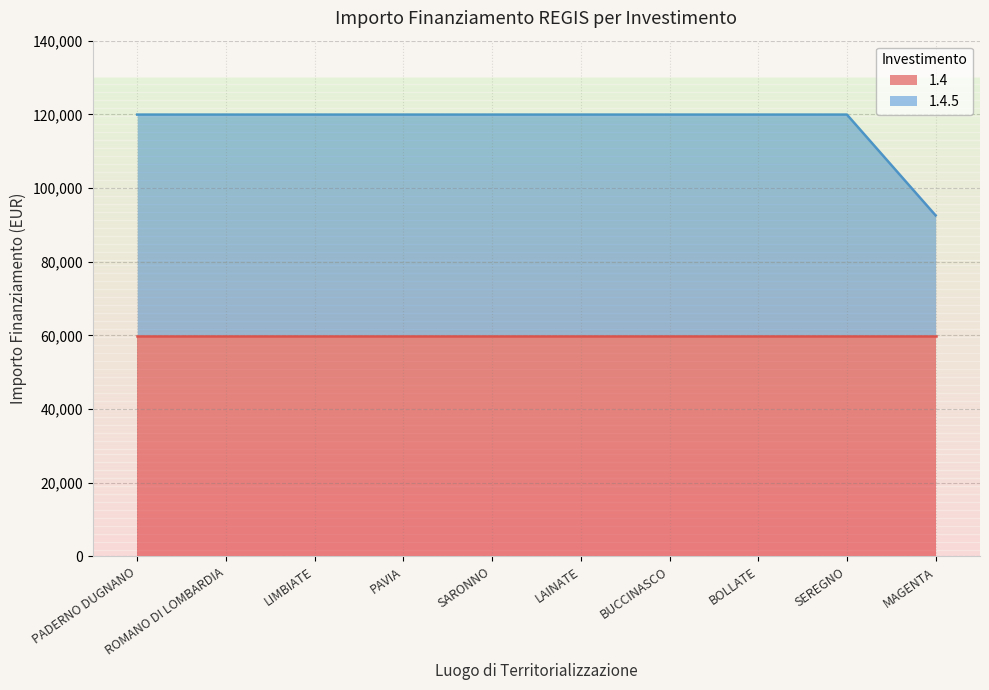

Where is the data nearest to the value 106243?

MAGENTA